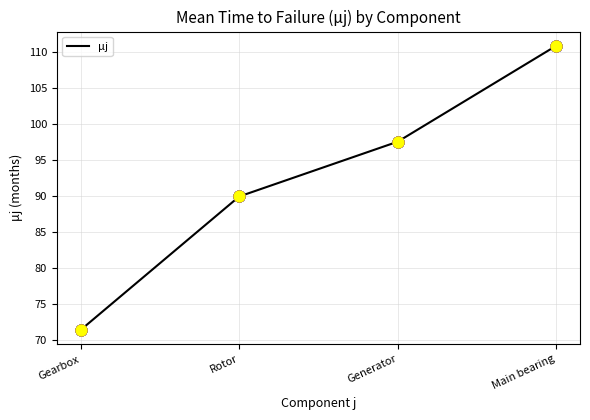

What is the change in value from Generator to Main bearing?

+13.3